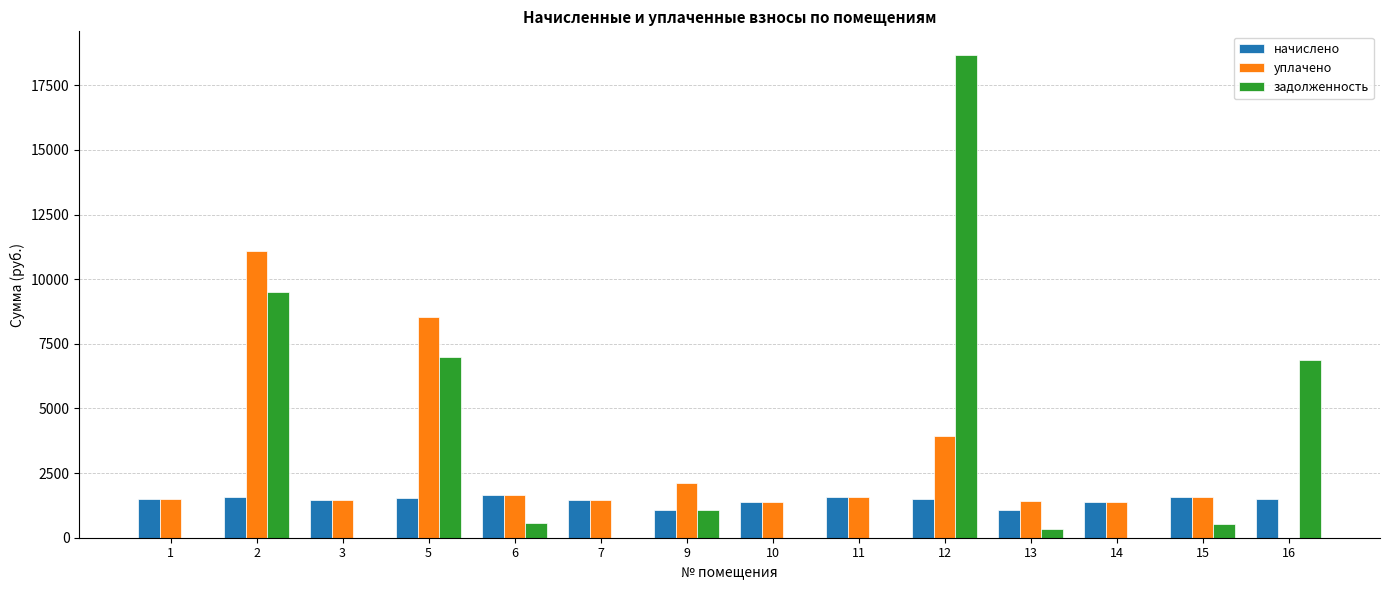

Is the value of начислено at 10 greater than the value of задолженность at 10?

Yes